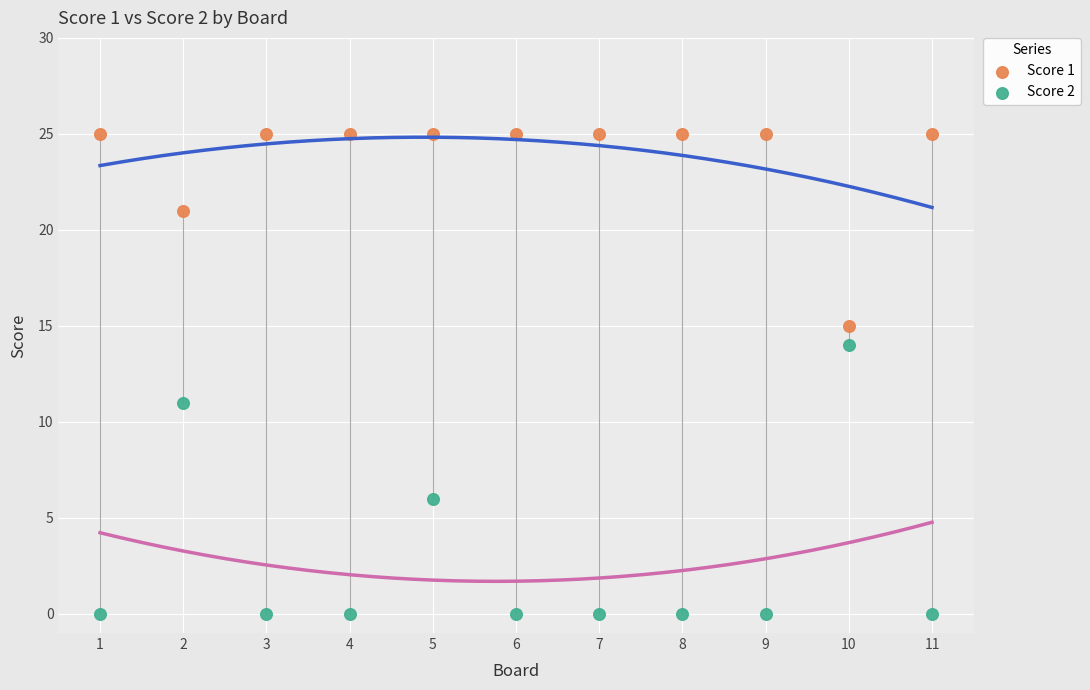

What is the X range (max minus min) for the scatter plot?

10